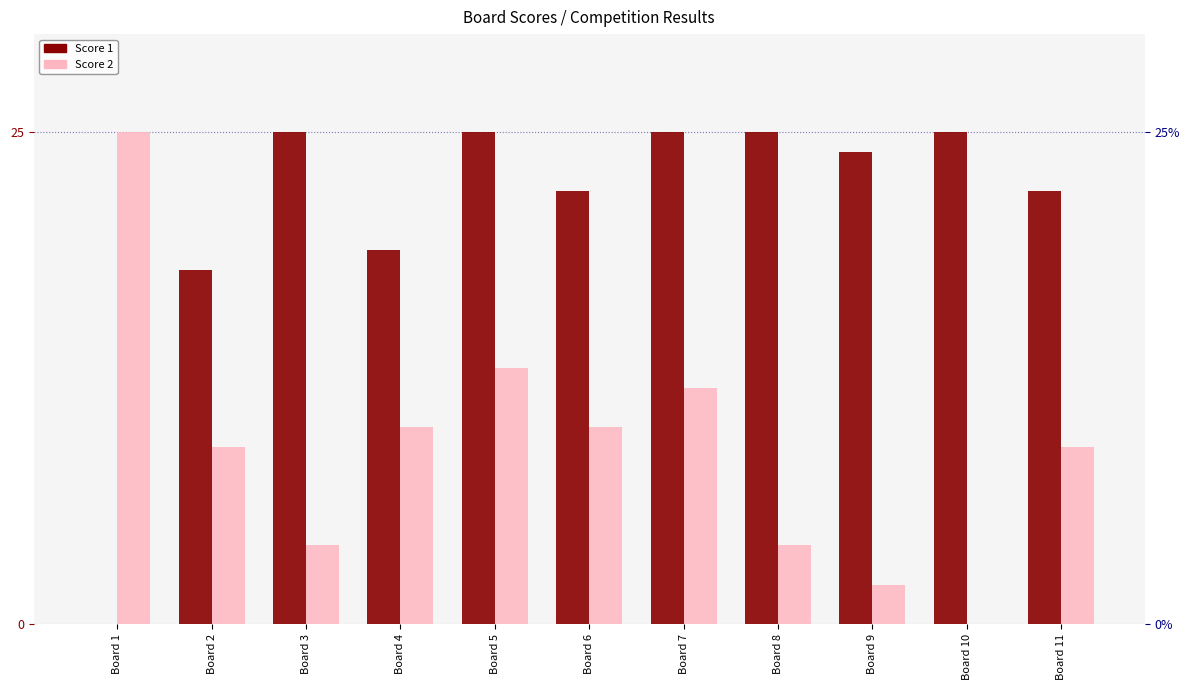

What is the value of the Score 1 bar at the 7th from the left?

25